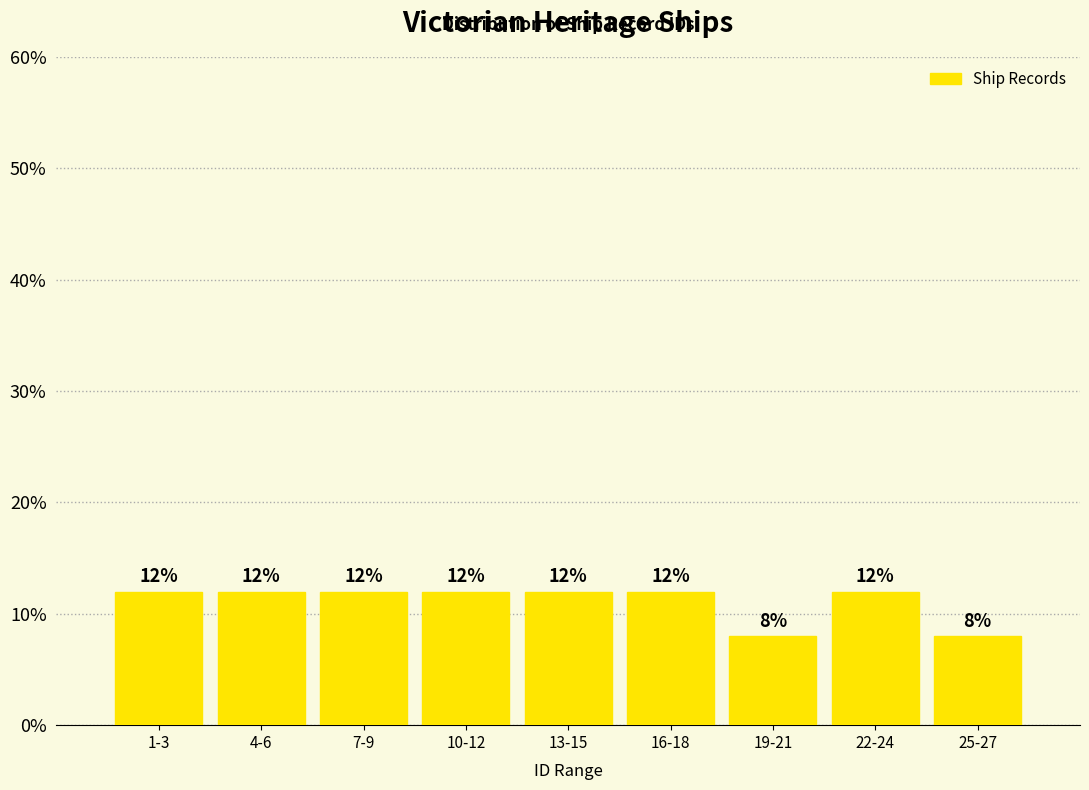

Reading left to right, extract all data points from this chart.

1-3=12	4-6=12	7-9=12	10-12=12	13-15=12	16-18=12	19-21=8	22-24=12	25-27=8